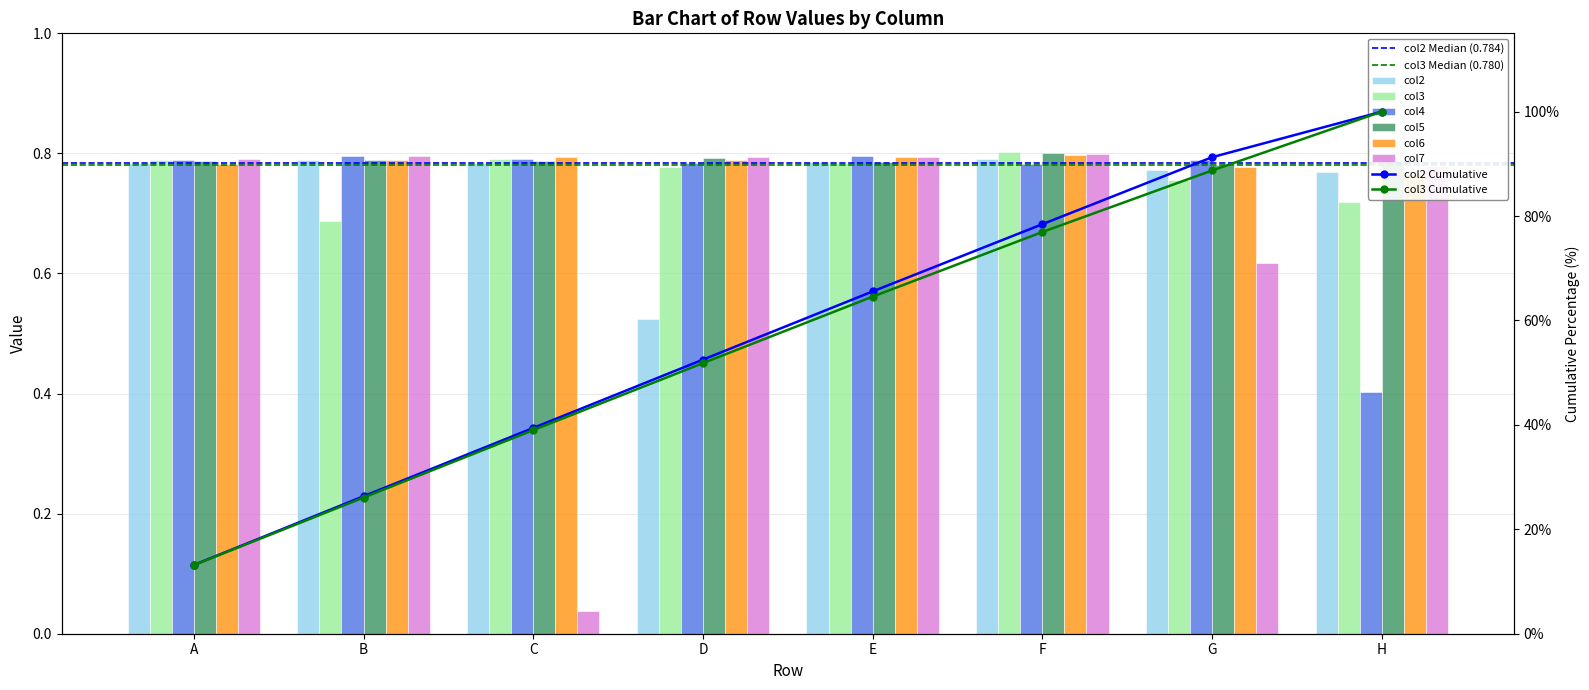

Reading left to right, extract all data points from this chart.

col2: 0.8	0.8	0.8	0.5	0.8	0.8	0.8	0.8
col3: 0.8	0.7	0.8	0.8	0.8	0.8	0.8	0.7
col4: 0.8	0.8	0.8	0.8	0.8	0.8	0.8	0.4
col5: 0.8	0.8	0.8	0.8	0.8	0.8	0.8	0.8
col6: 0.8	0.8	0.8	0.8	0.8	0.8	0.8	0.8
col7: 0.8	0.8	0.0	0.8	0.8	0.8	0.6	0.8